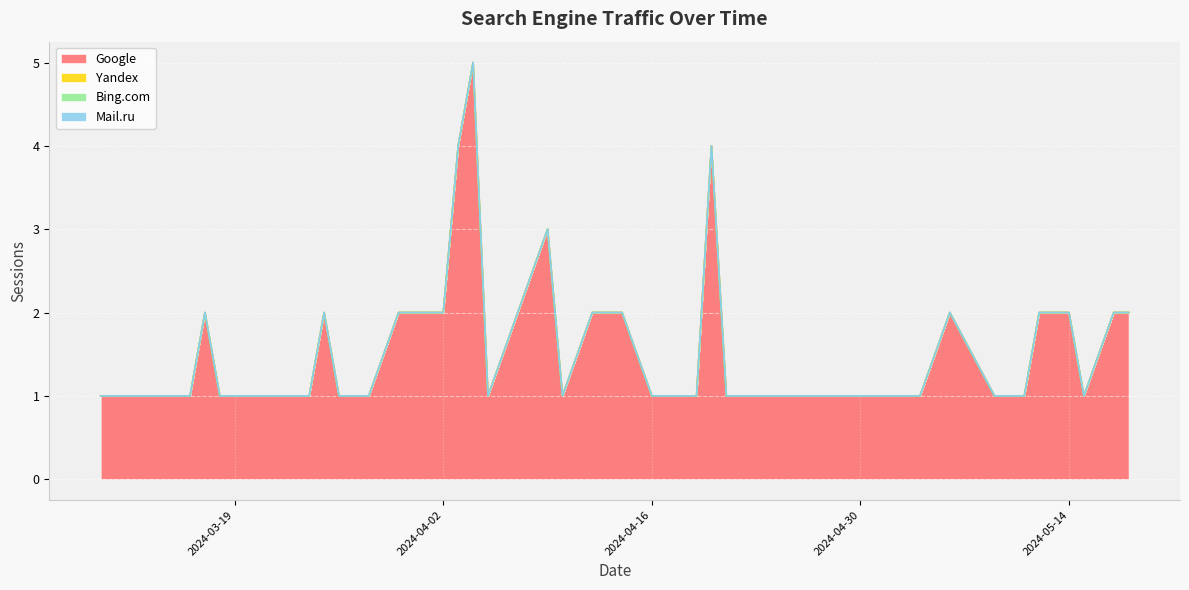

Is it true that Google equals 1 at 2024-04-05?

False